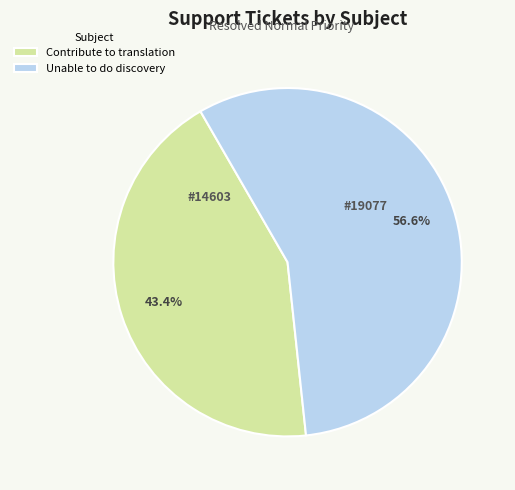

To the nearest percent, what is the combined percentage of Unable to do discovery and Contribute to translation?

100%